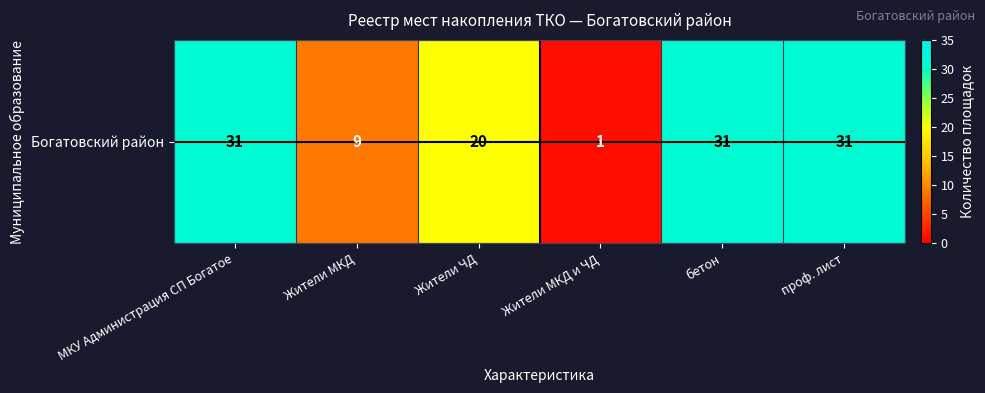

What is the minimum value shown in the chart?

1